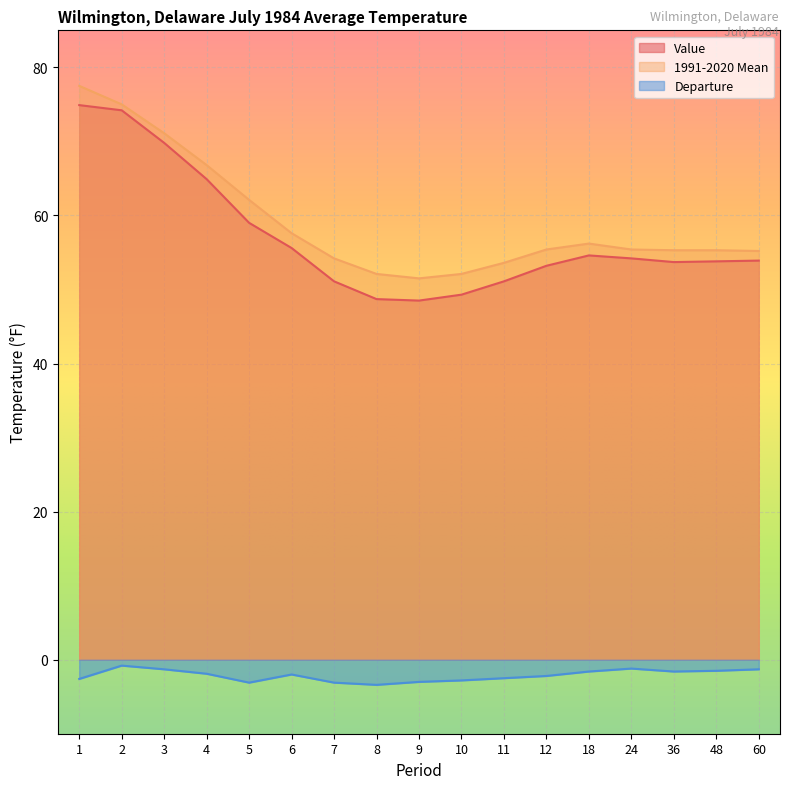

Which series has the largest total across all categories?

1991-2020 Mean